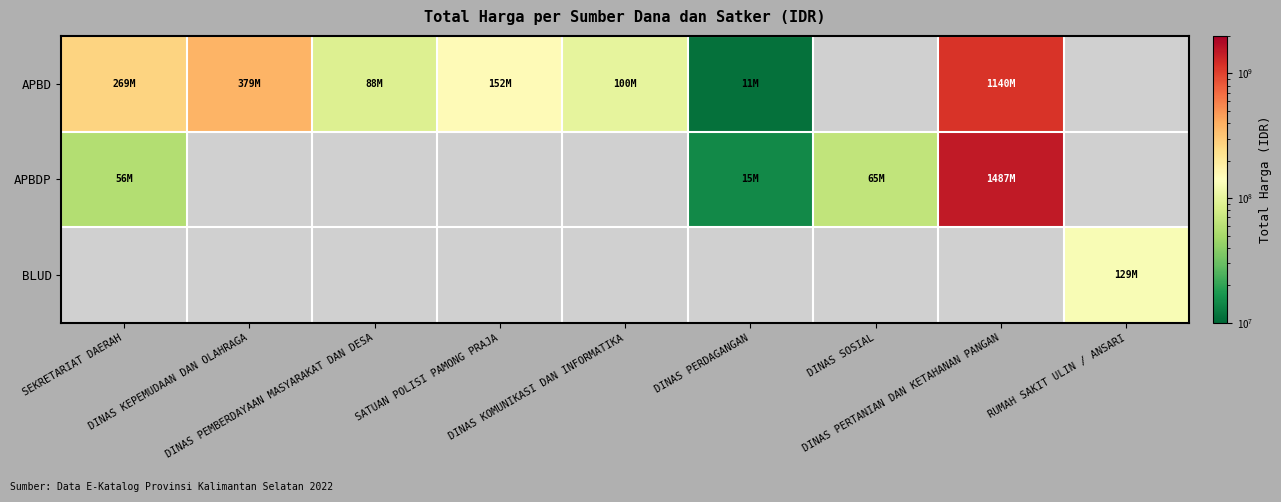

Rank the series by their average value, from highest to lowest.

APBD, APBDP, BLUD